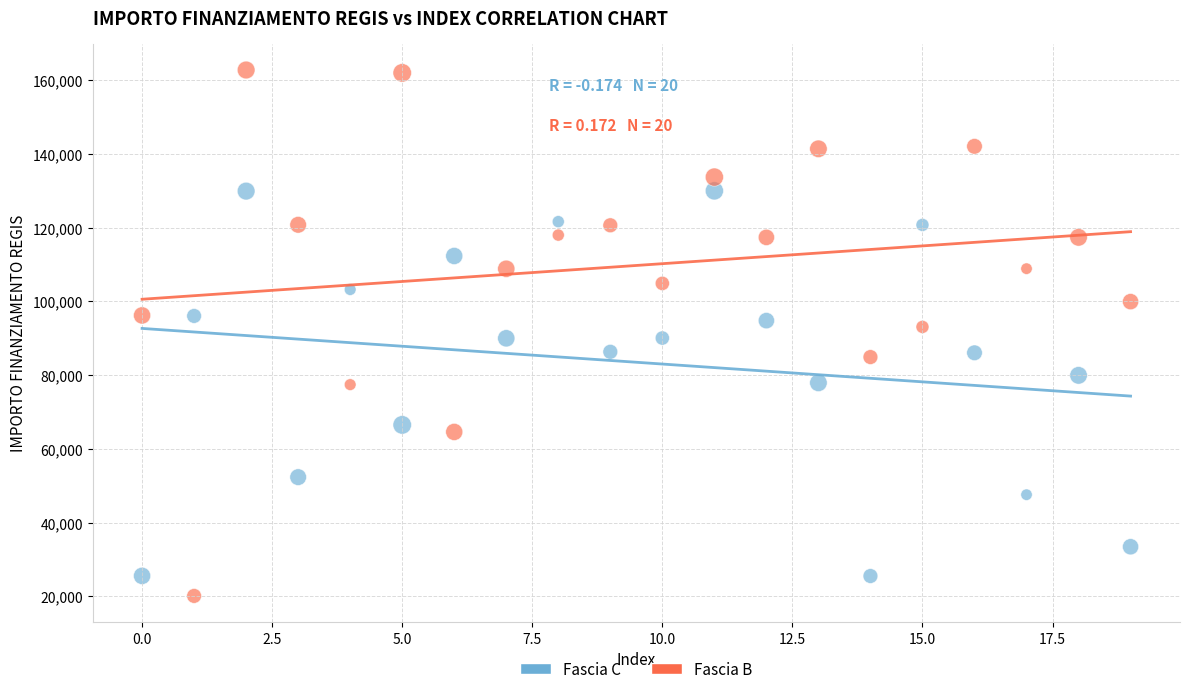

Across all data points, what is the range of Y values (max minus min)?

142668